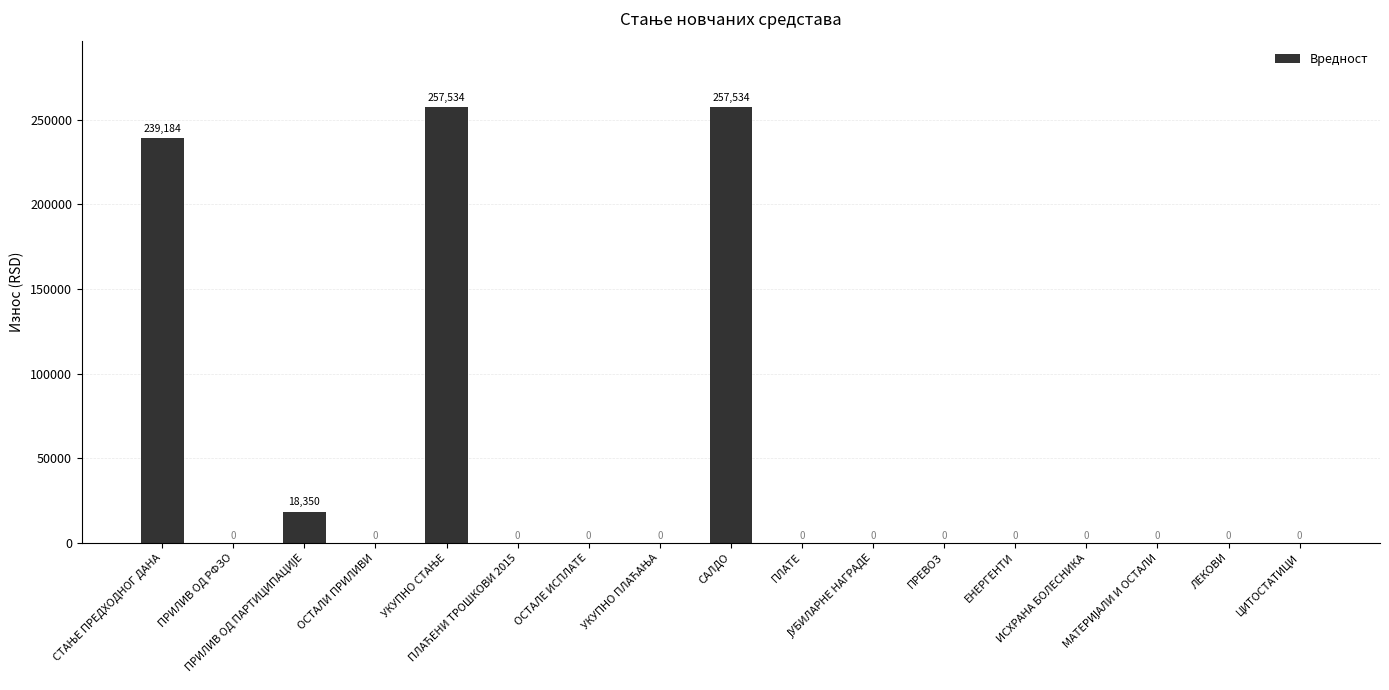

What is the average value?

45447.2